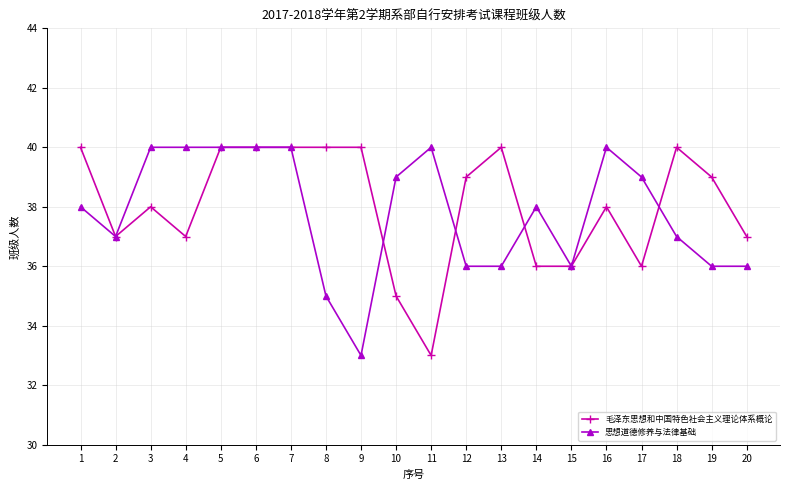

How many categories are shown in the chart?

20